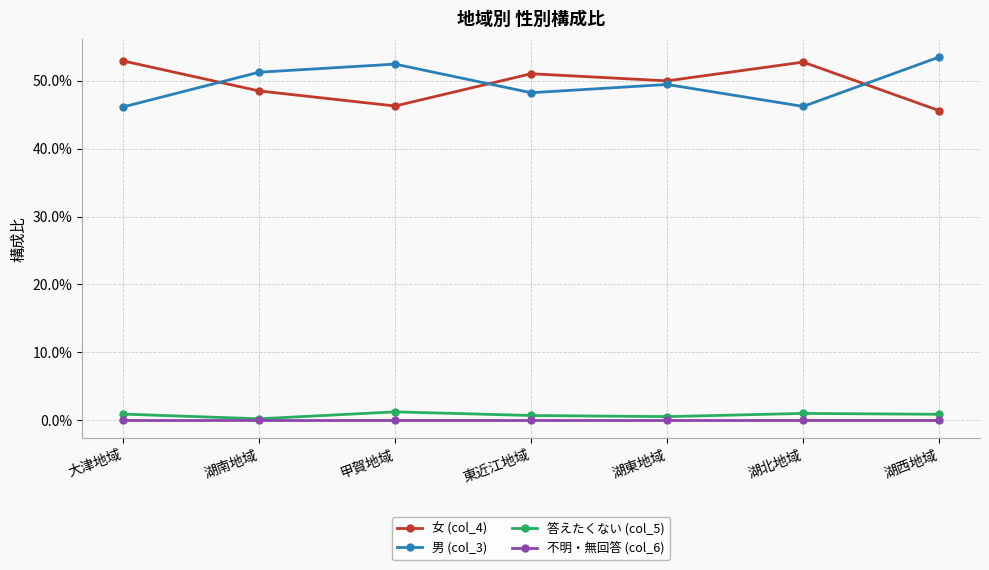

Is the value of 女 (col_4) at 東近江地域 greater than the value of 男 (col_3) at 湖北地域?

Yes